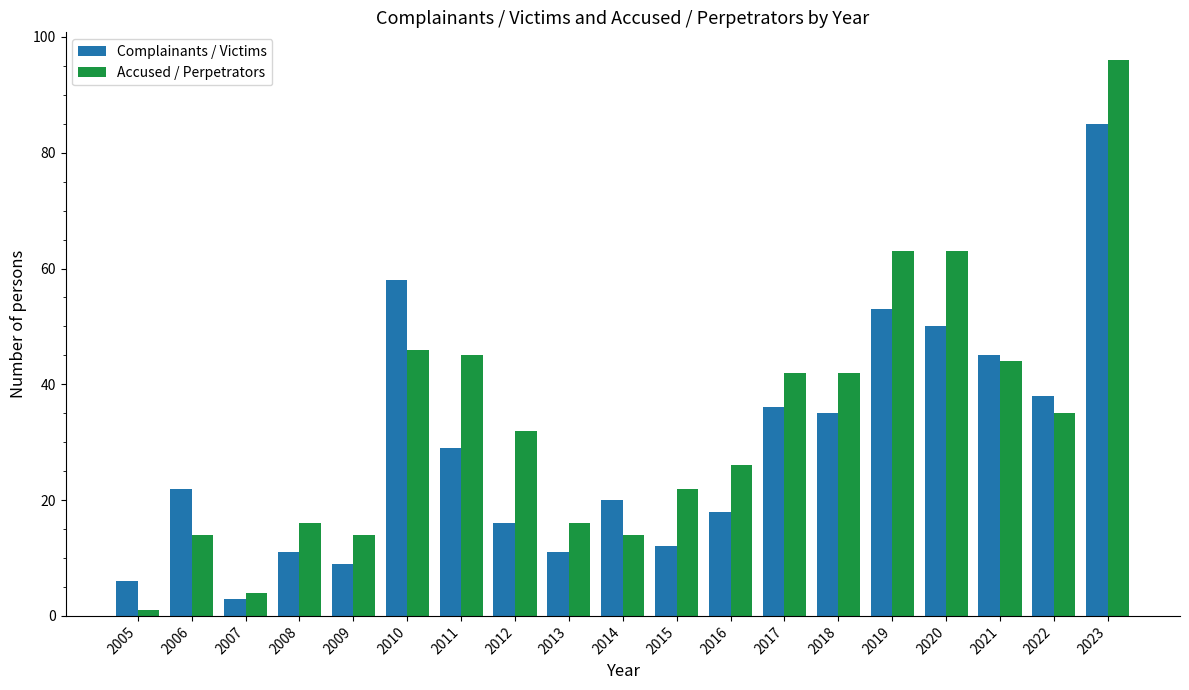

The Accused / Perpetrators series shows 61 at 2010. True or false?

False